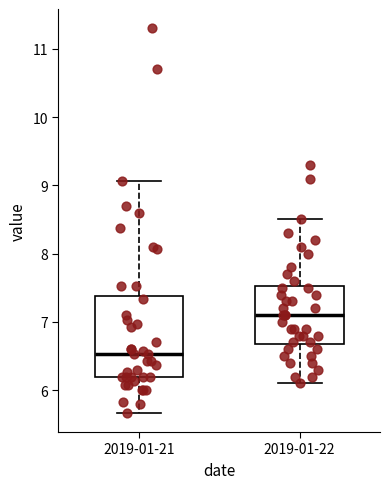

Which box's median line is the lowest?

2019-01-21